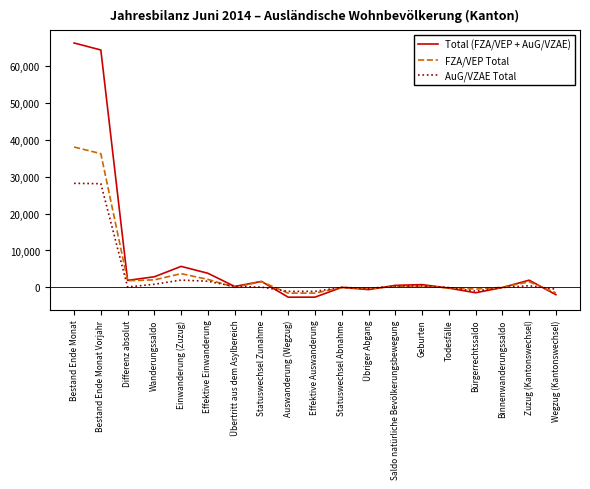

Which series has the largest total across all categories?

Total (FZA/VEP + AuG/VZAE)